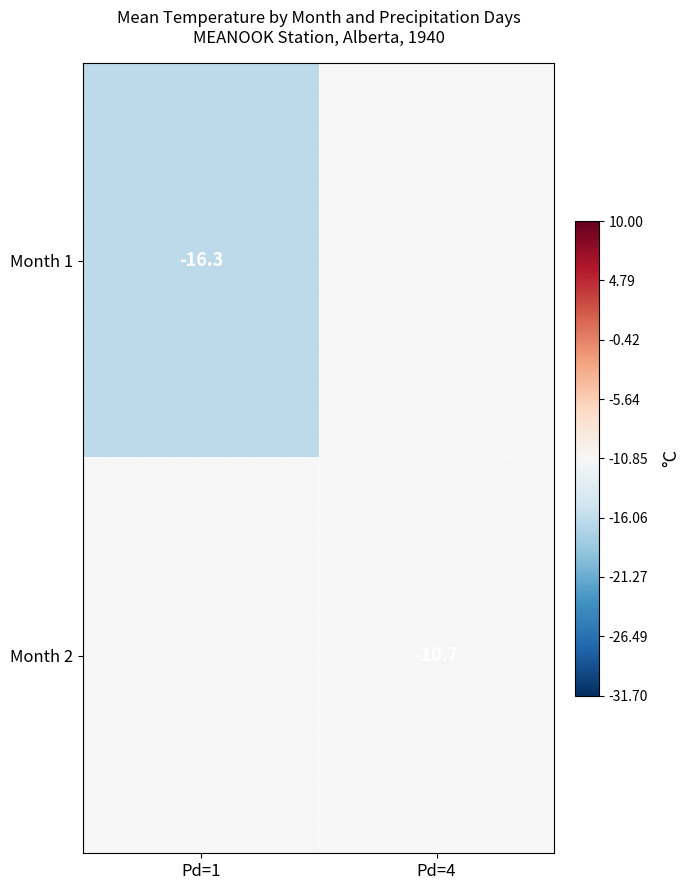

List the series in order of their overall mean, highest first.

Month 2, Month 1